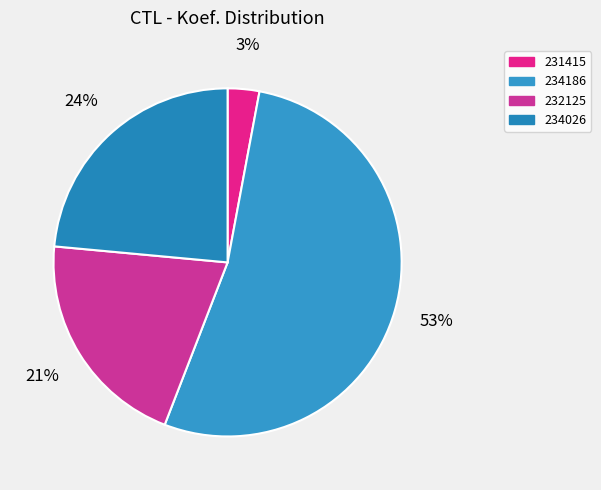

Do 234186 and 232125 together represent more than half of the pie?

Yes